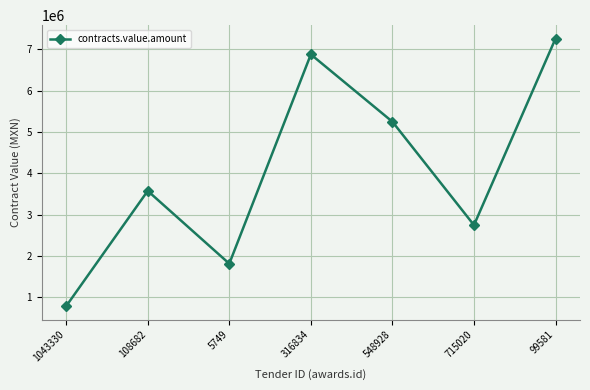

What position from the left is 715020?

6